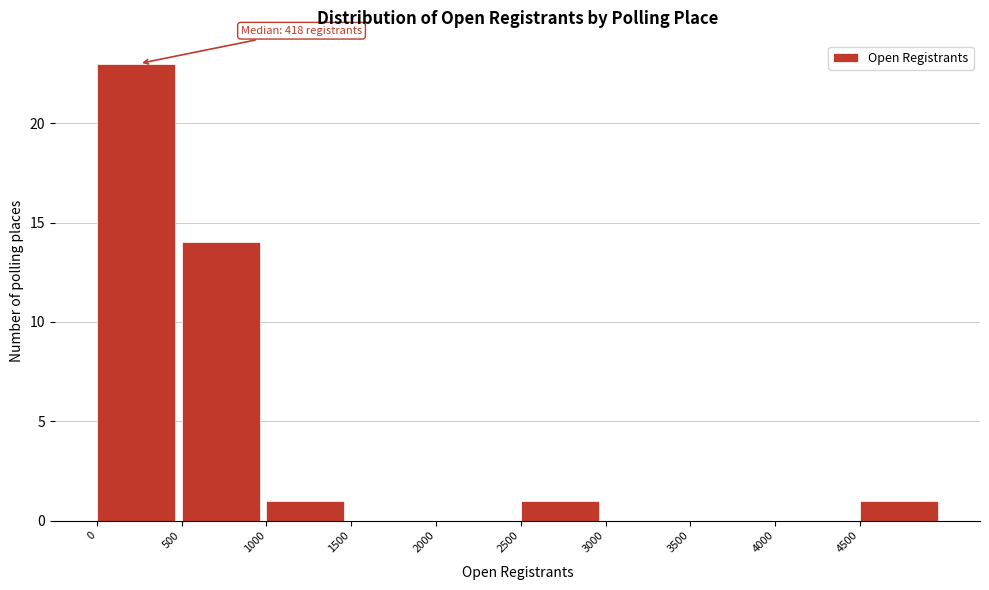

Over which range of the x-axis is the bar tallest?

0 to 500